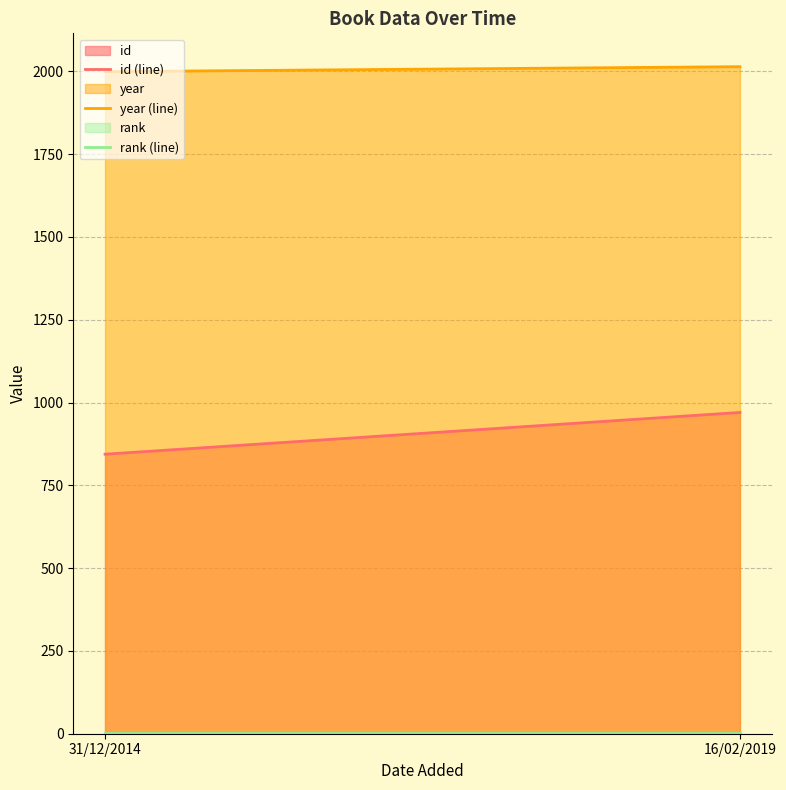

What is the minimum value for rank (line)?

1